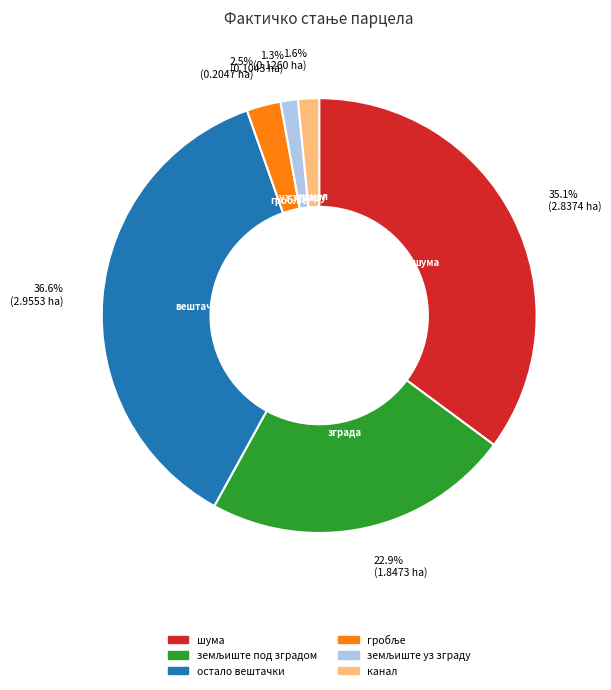

Is there a majority slice in this chart?

No